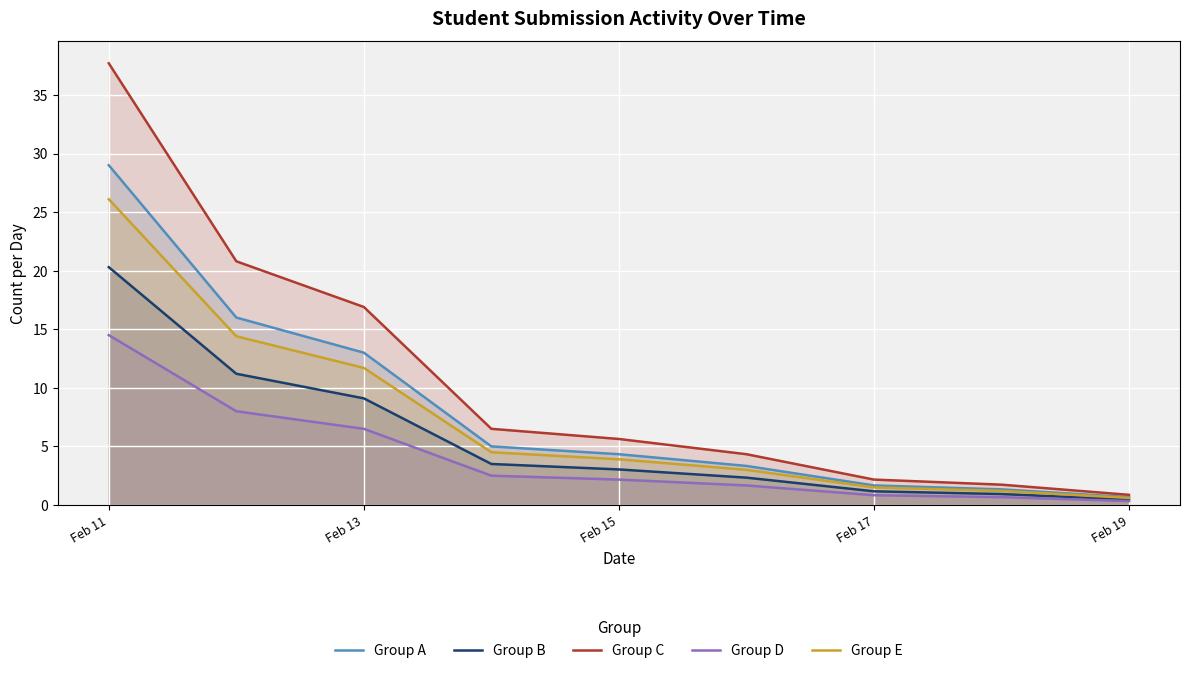

At how many categories does at least one series exceed 5?

5